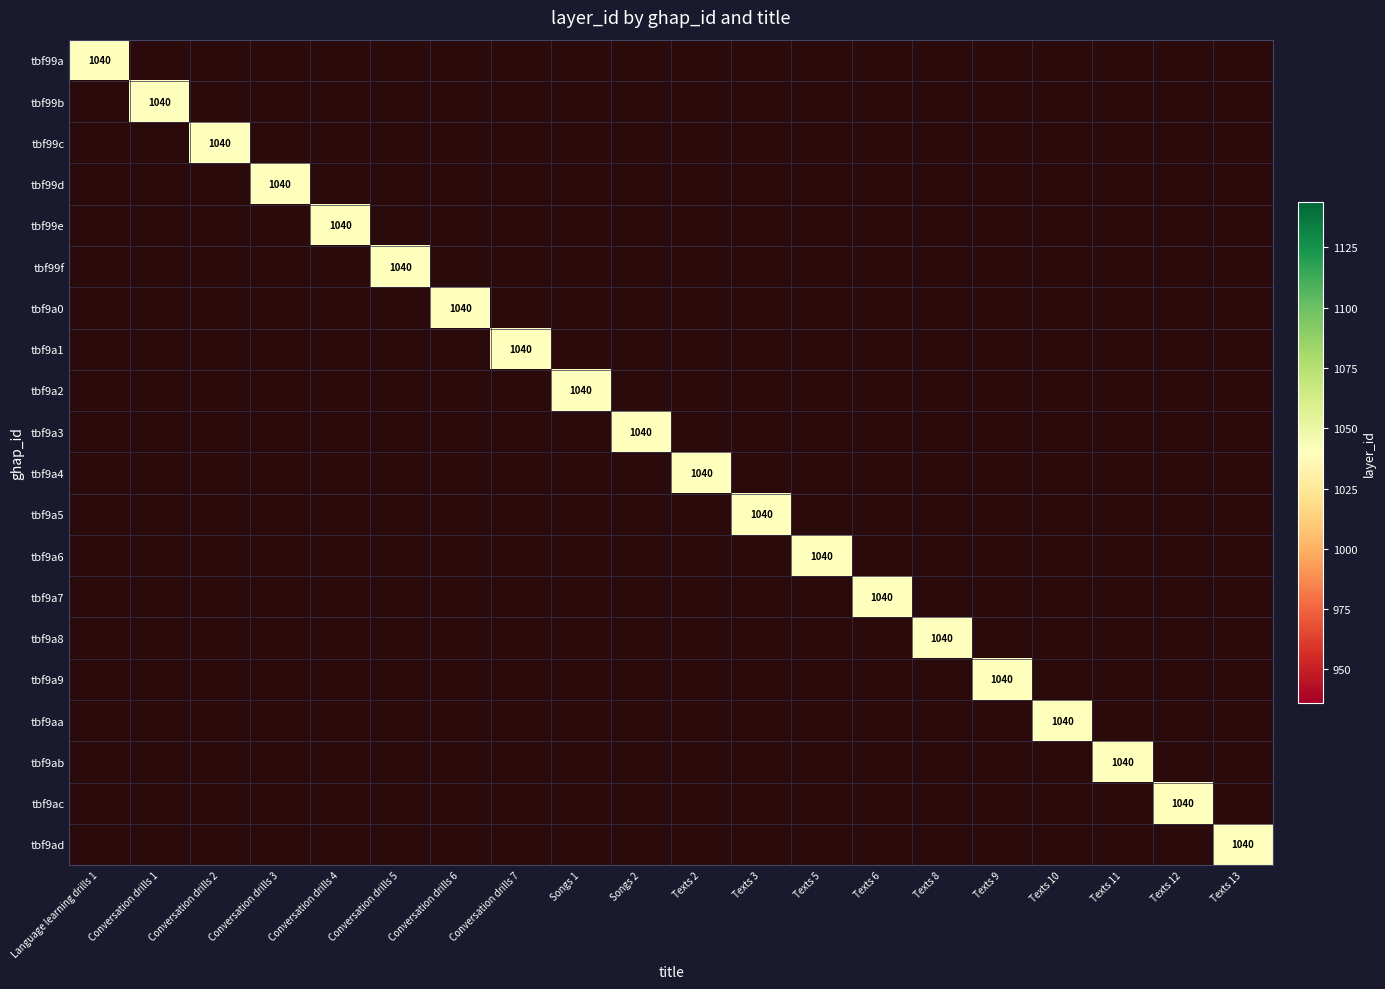

Between Conversation drills 2 and Texts 11, which is larger?

Conversation drills 2